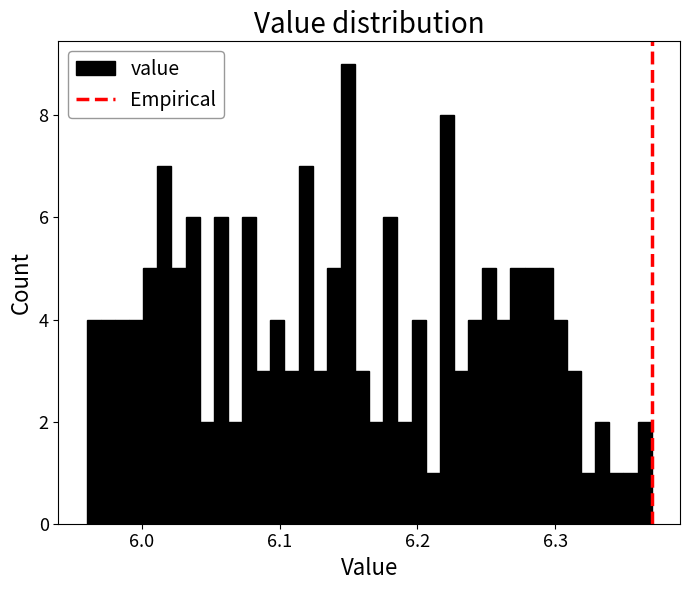

Read against the x-axis, roughly where is the centre of the tallest bar?

6.15